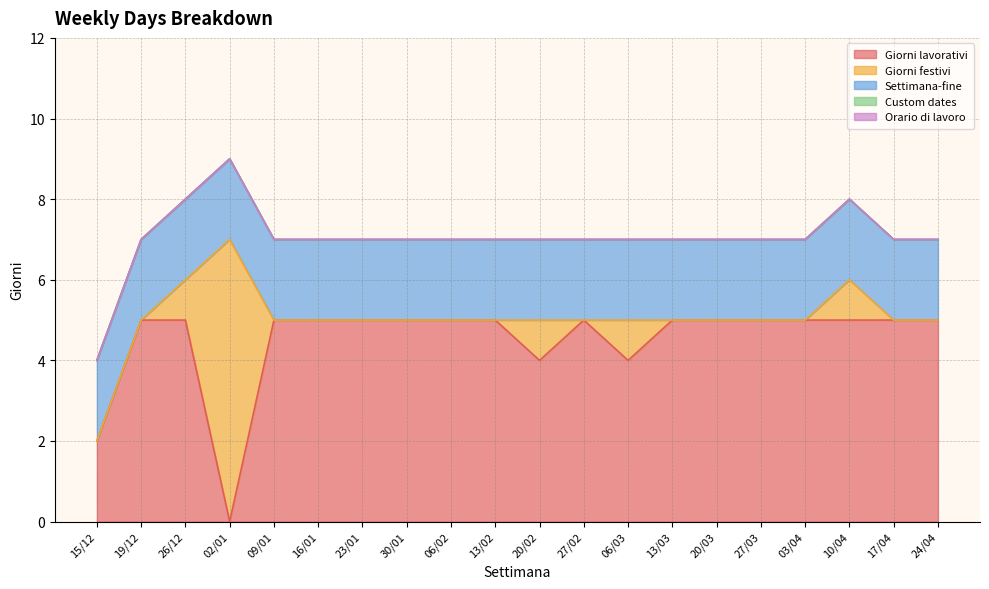

Which series changed the most between 13/02 and 20/03?

Giorni lavorativi